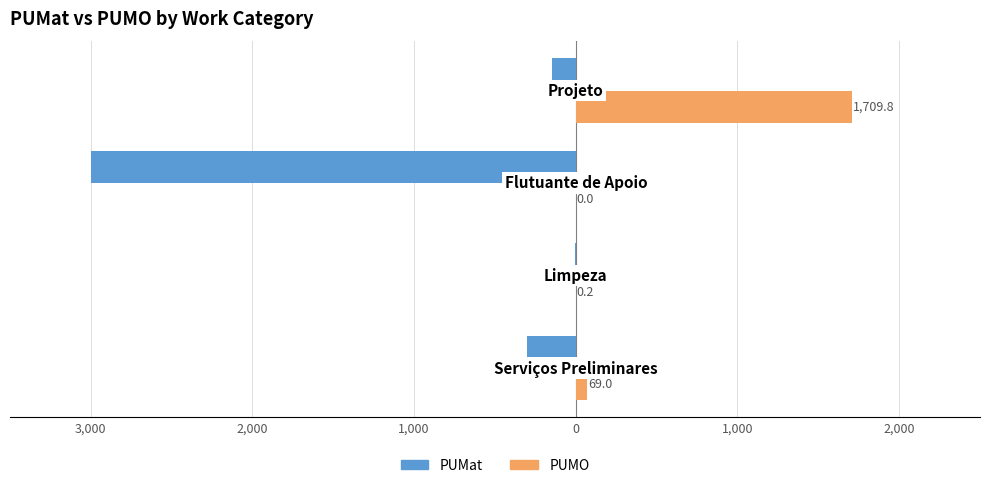

What are all the series names shown in the legend?

PUMat, PUMO